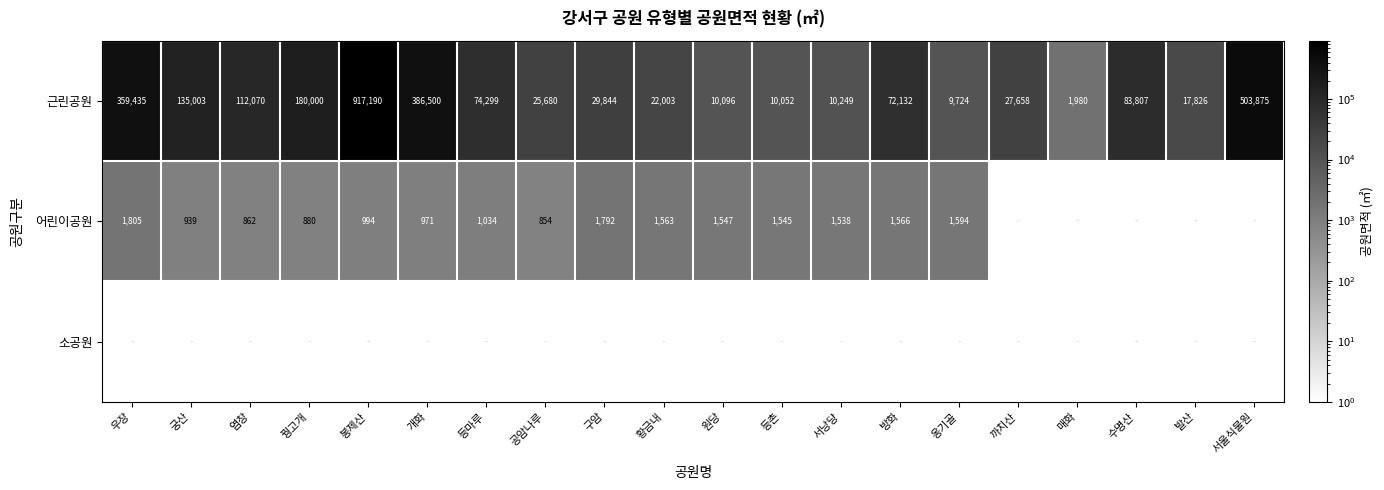

At 등촌, list the series in order from largest to smallest.

근린공원, 어린이공원, 소공원